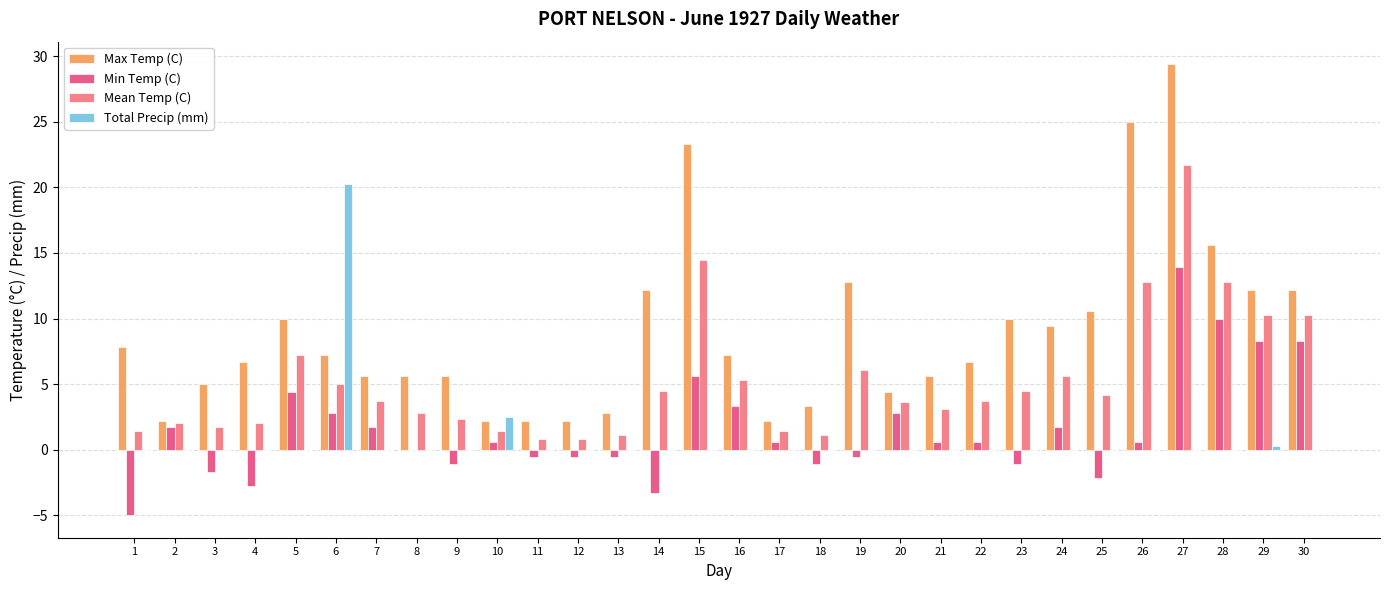

How many groups of bars are there?

30